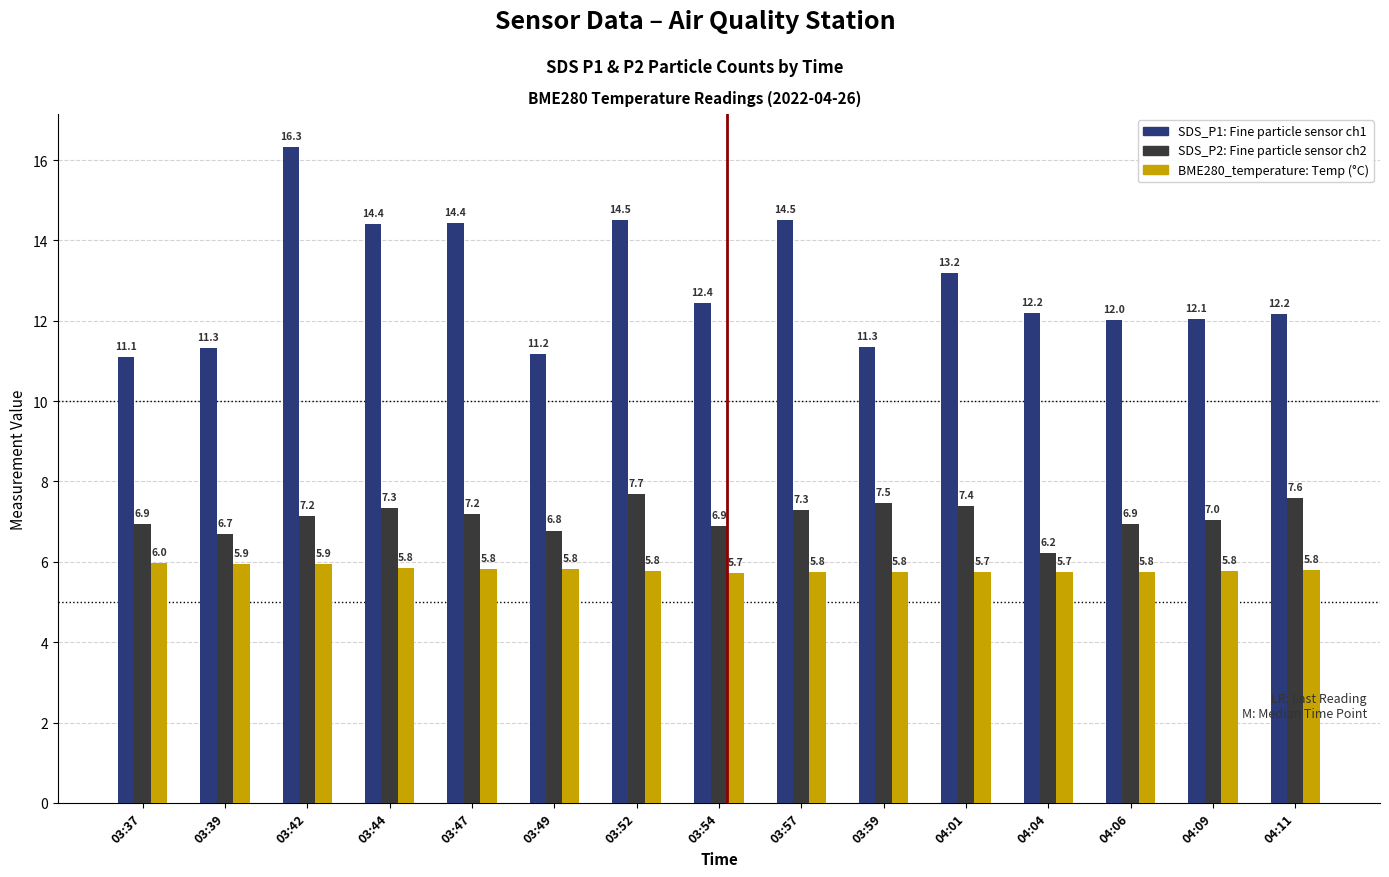

Count the number of categories in the chart.

15